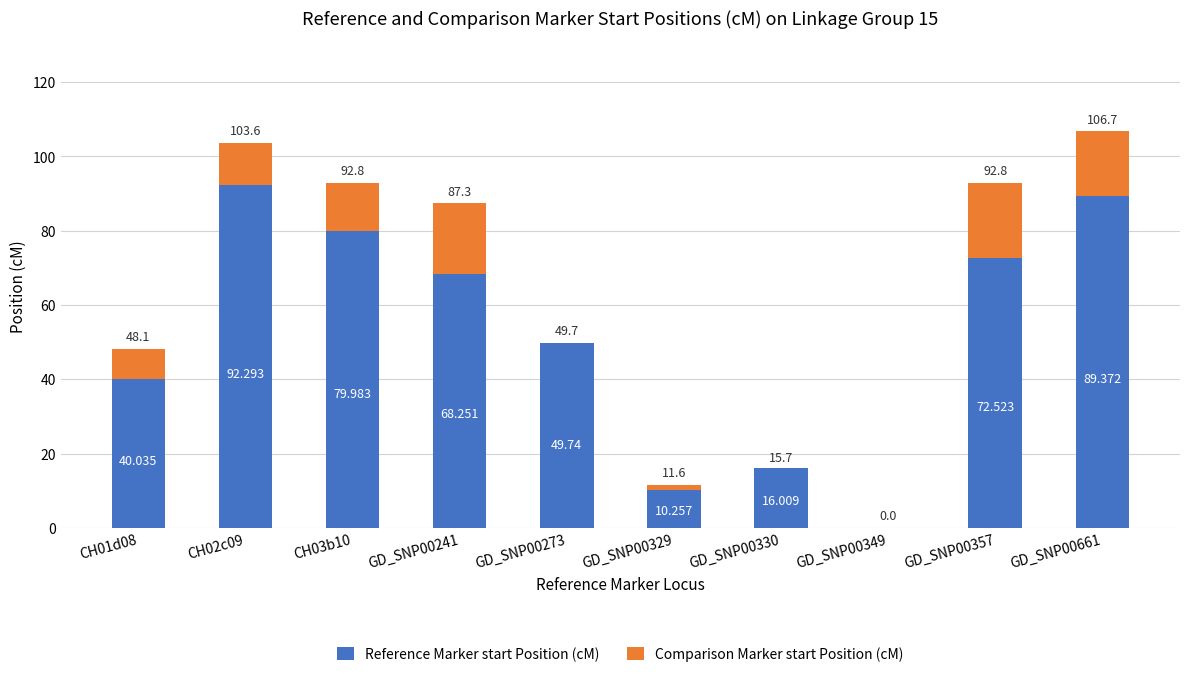

Are the bars horizontal?

No